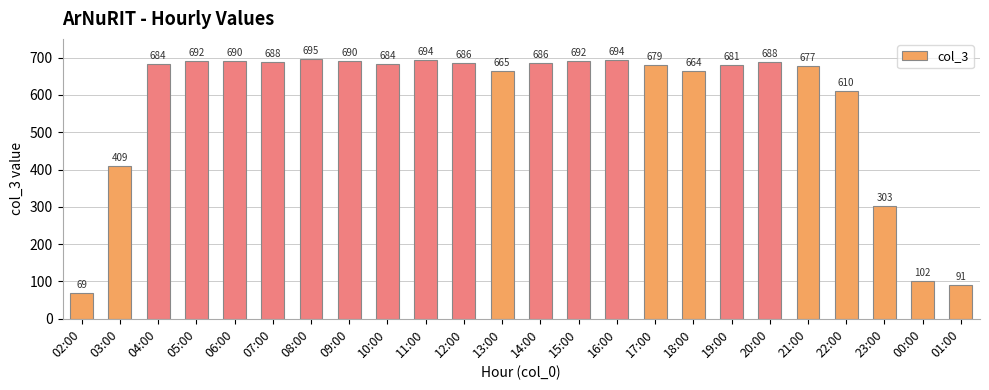

What is the minimum value shown in the chart?

69